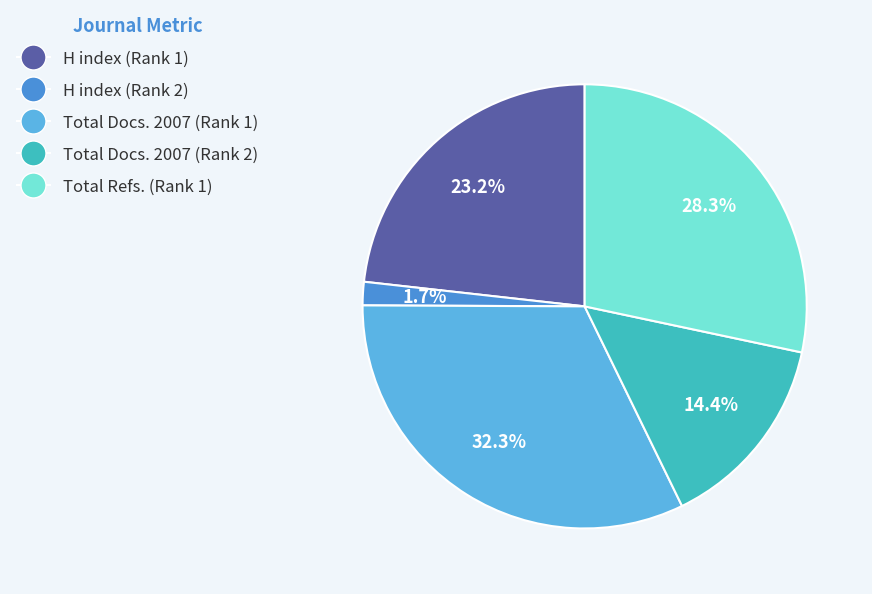

Does Total Docs. 2007 (Rank 2) account for over 50% of the chart?

No